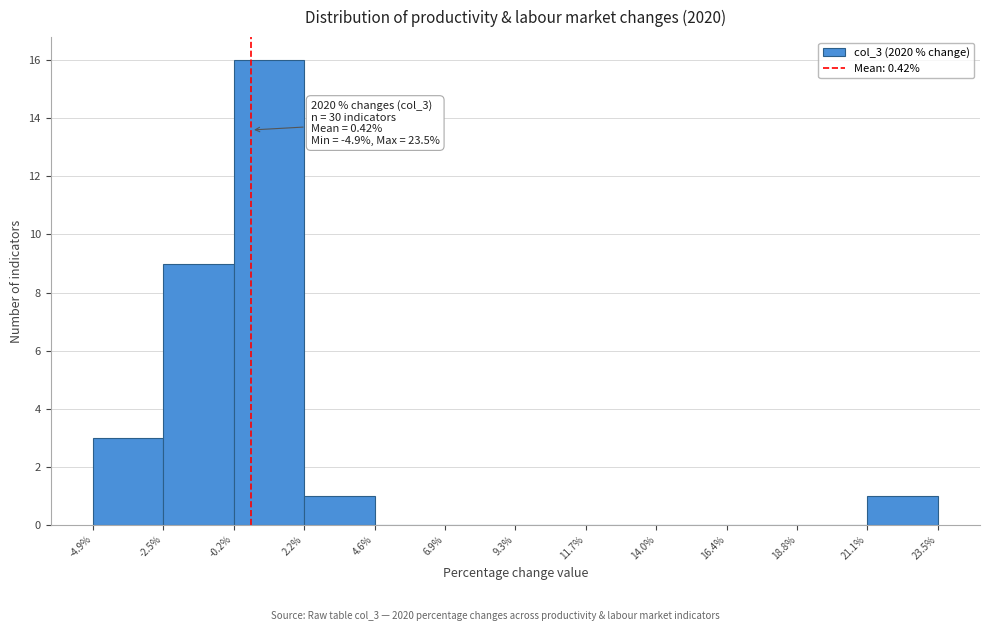

Which range on the x-axis has the tallest bar?

-0.2% to 2.2%